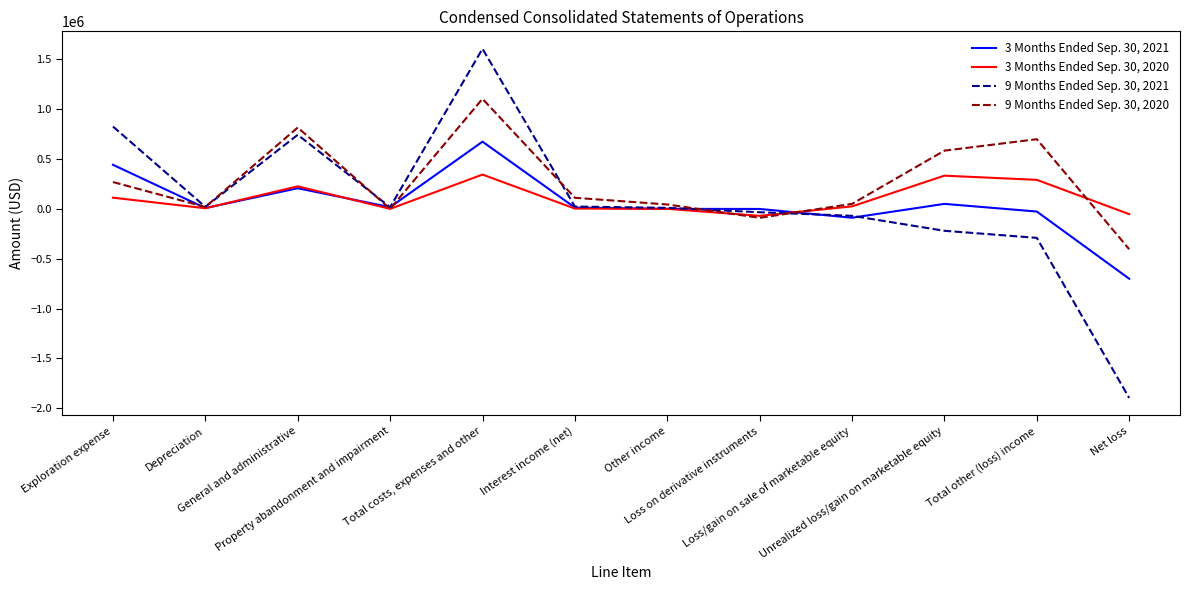

Between Property abandonment and impairment and Total costs, expenses and other, which series saw the biggest shift?

9 Months Ended Sep. 30, 2021